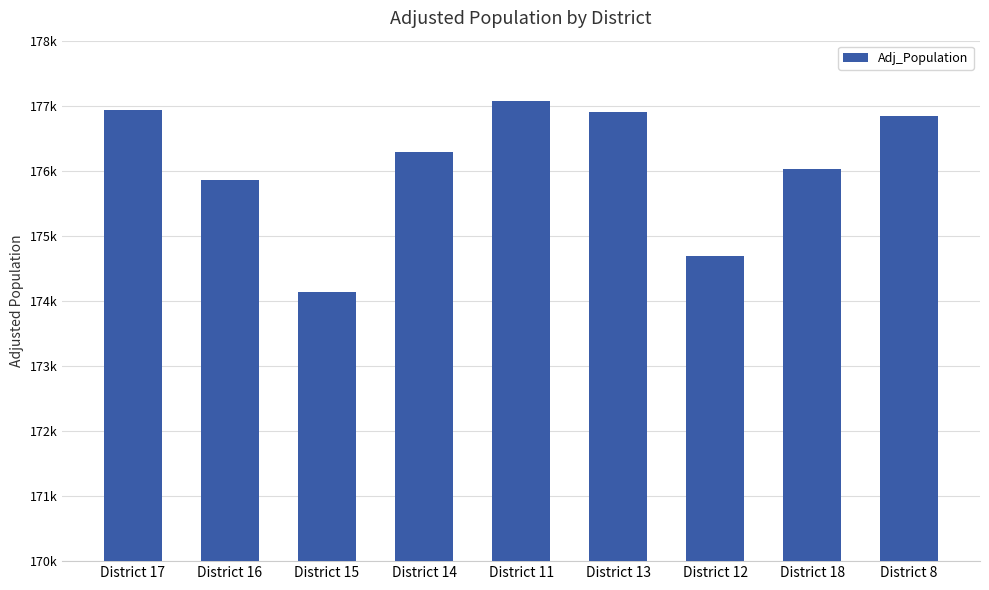

Are the bars grouped side by side (vs. stacked)?

No